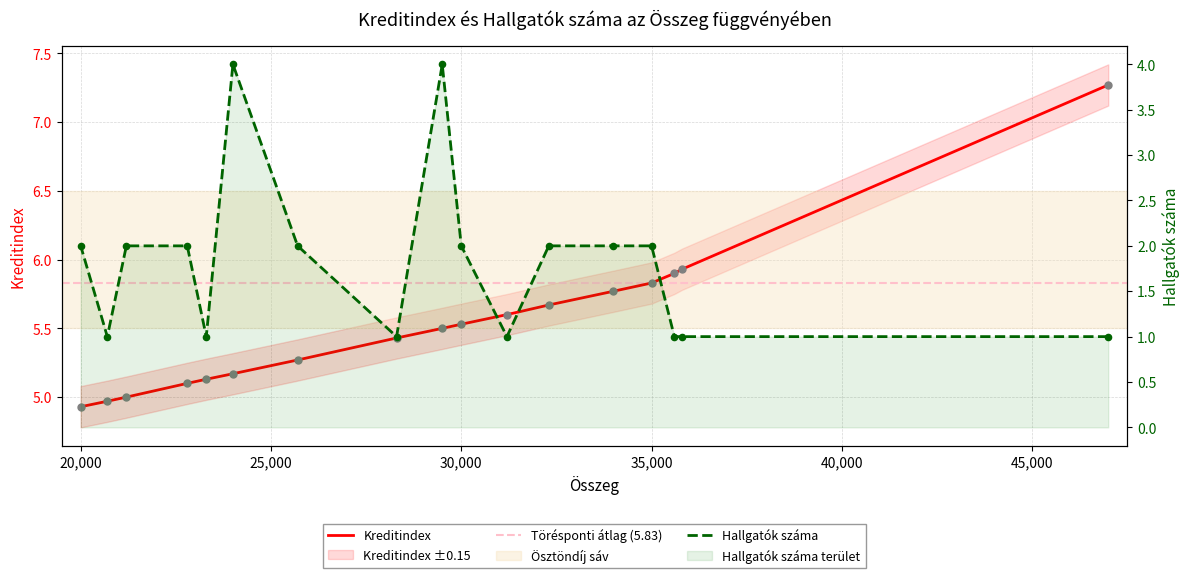

Which series reaches the minimum Y coordinate?

Hallgatók száma